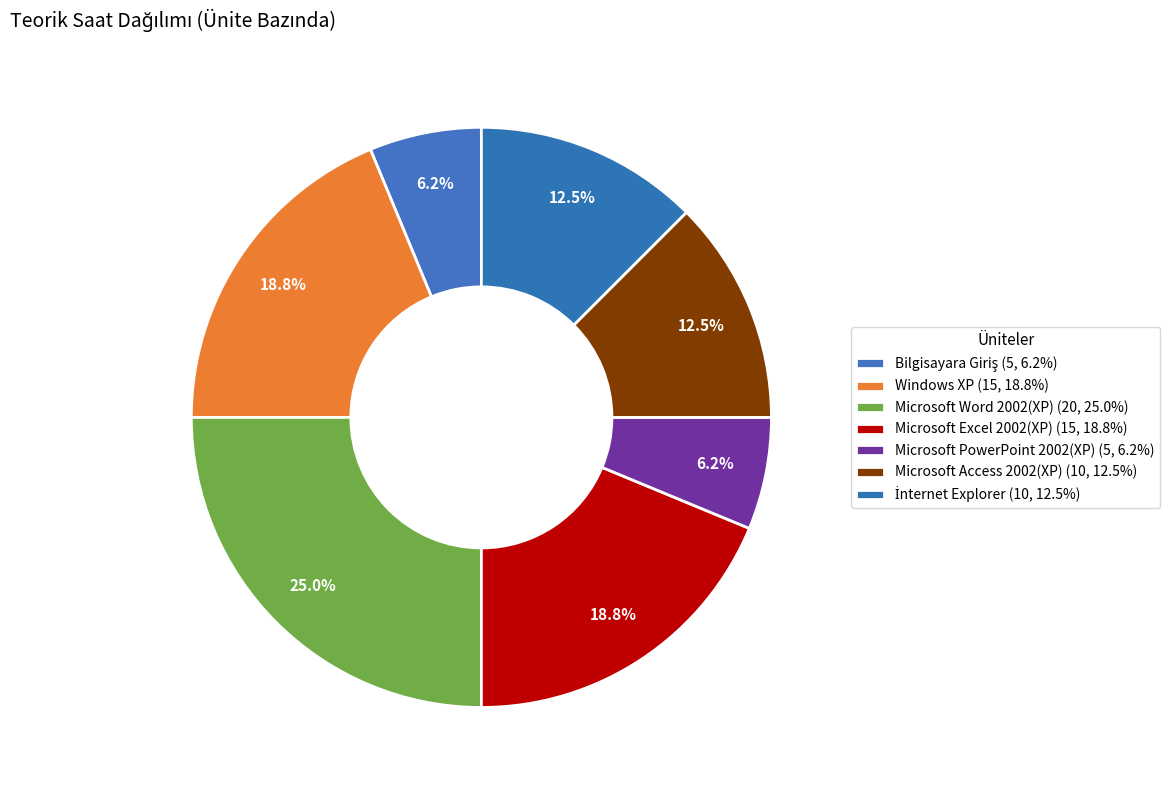

Approximately how many times larger is the value at İnternet Explorer compared to Microsoft Access 2002(XP)?

1.0